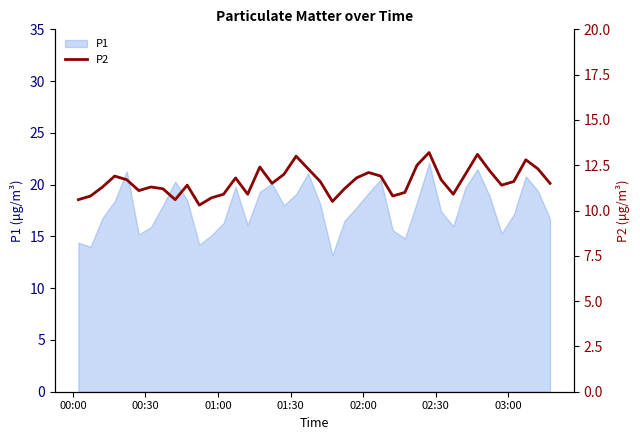

What is the lowest value of the P1 series?

13.2